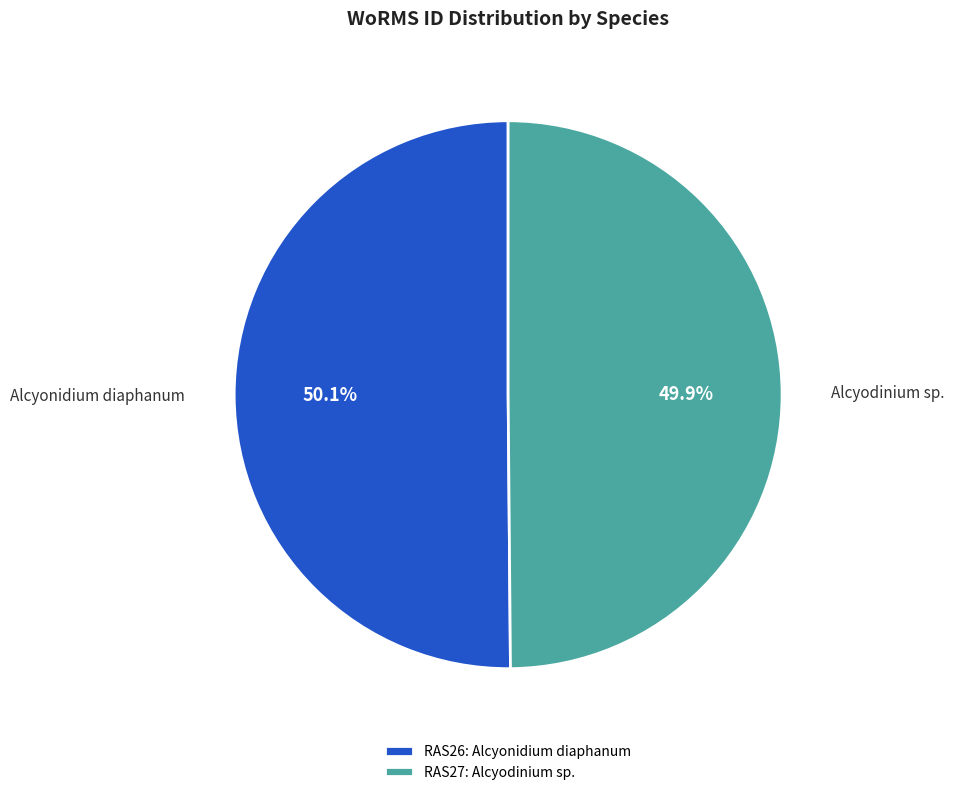

Is there a majority slice in this chart?

Yes